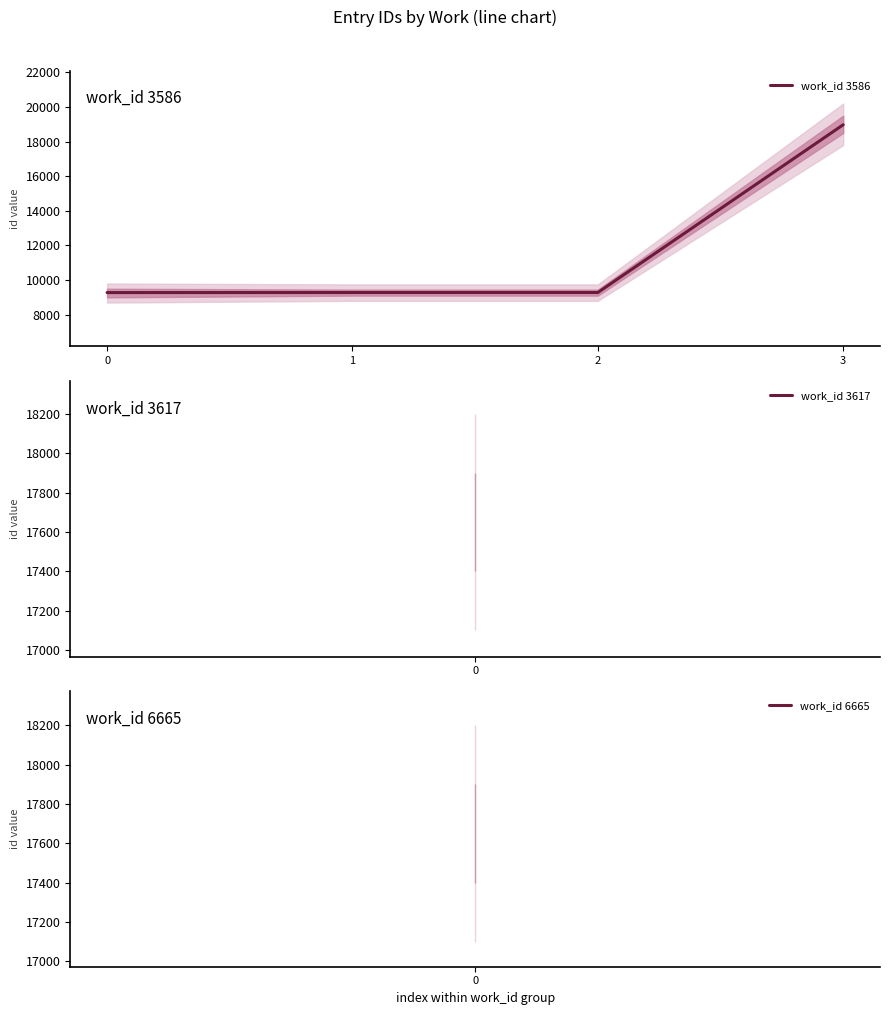

Reading left to right, what are all the values shown in this chart?

9277	9280	9281	18974